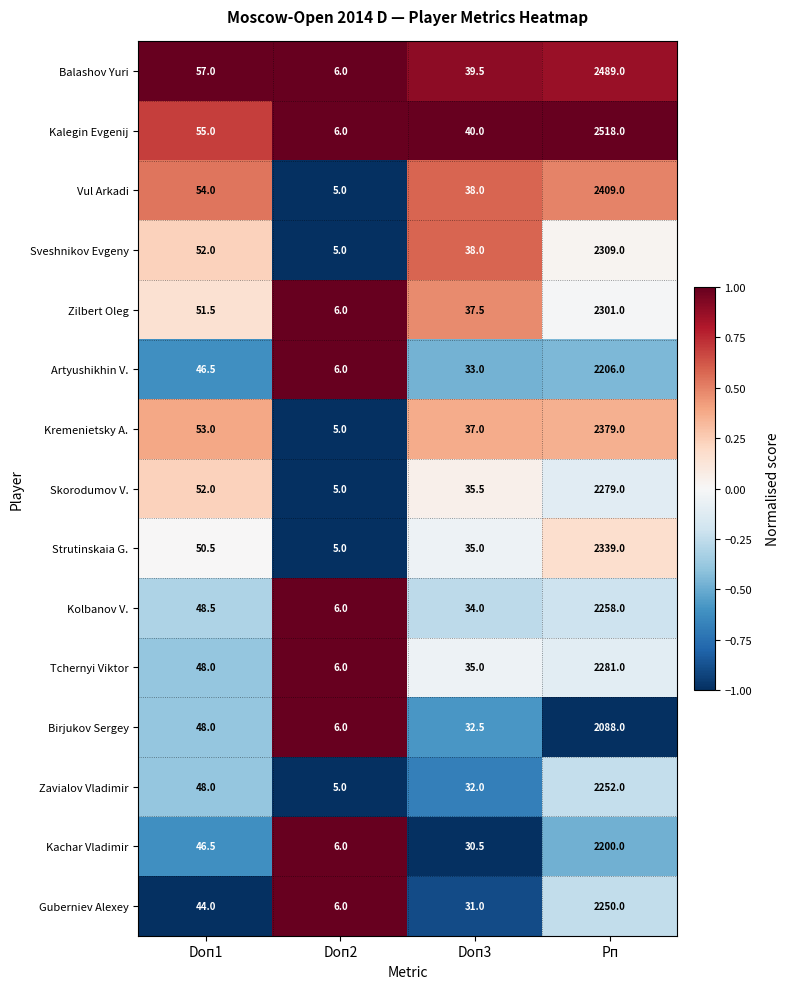

What is the total value across all series at Doп2?

84.0